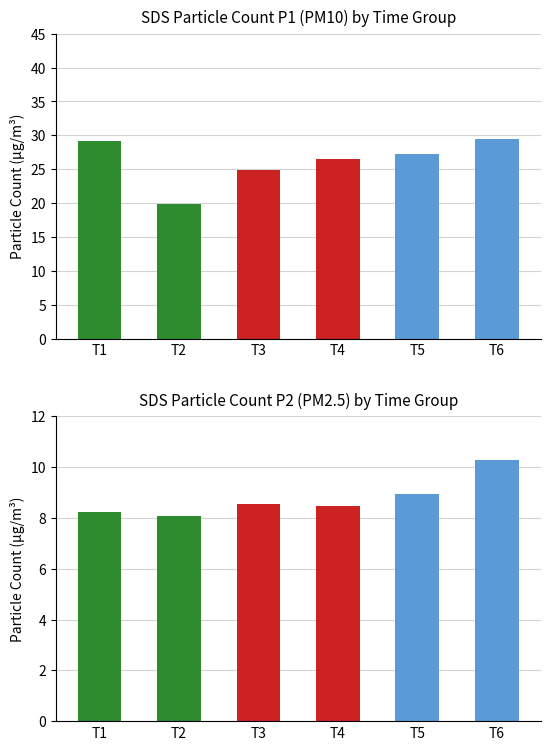

Which series changed the most between T3 and T5?

SDS_P1